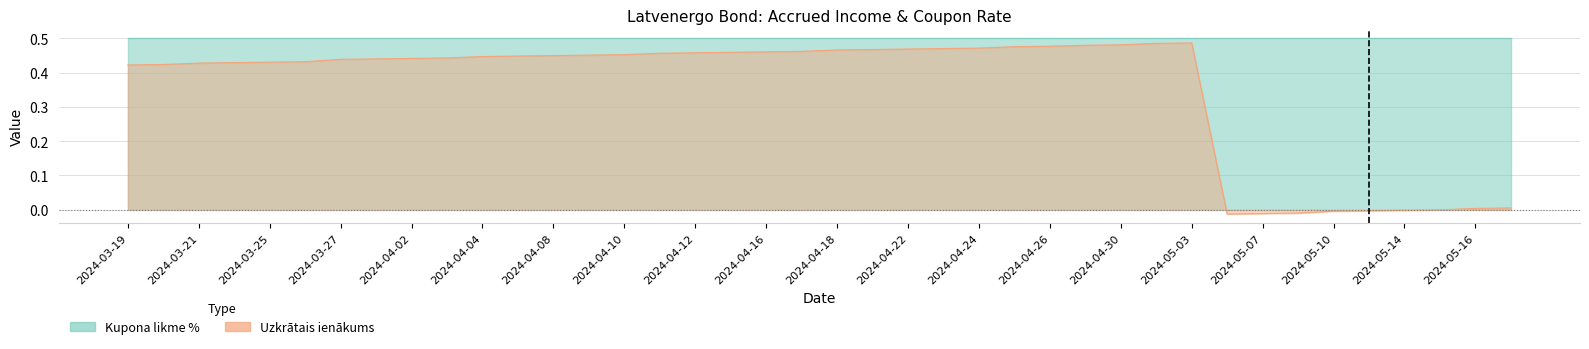

In Uzkrātais ienākums, how many points are lower than both neighbors (excluding endpoints)?

1